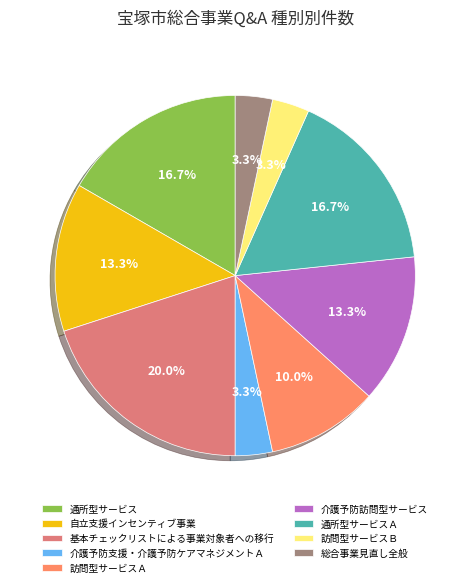

Which has a higher value, 訪問型サービスＡ or 介護予防訪問型サービス?

介護予防訪問型サービス